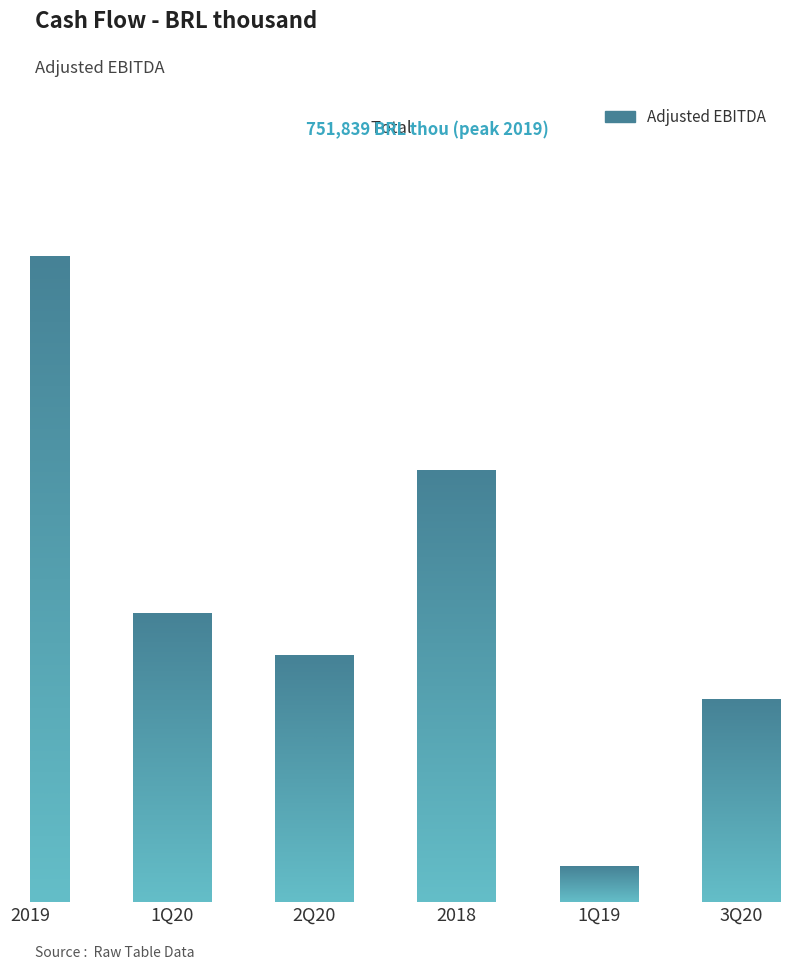

What is the sum of the values at 1Q19 and 2019?

793436.0